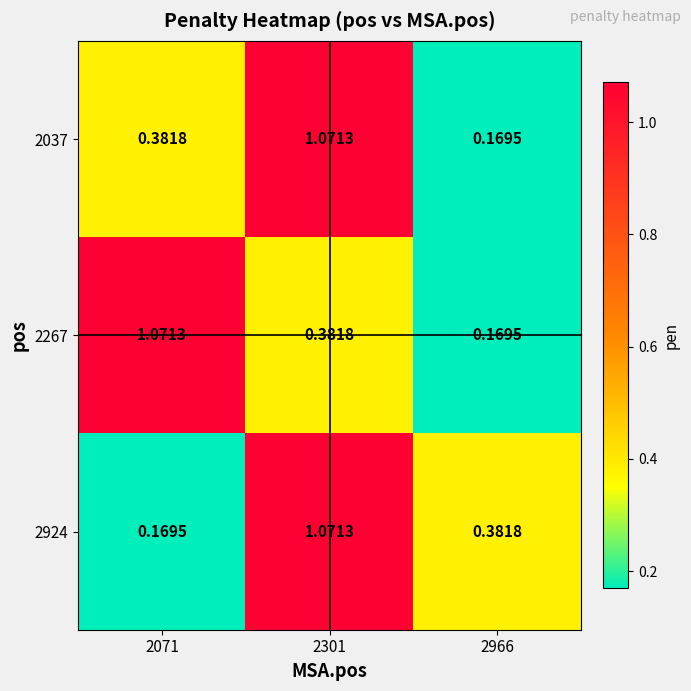

Is the value of 2037 at 2966 greater than the value of 2924 at 2301?

No